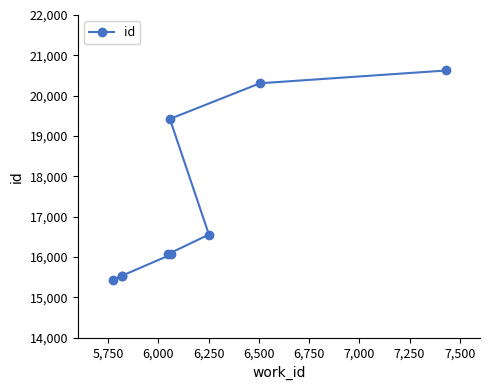

What is the sum of the values at 6,000 and 6,750?

32090